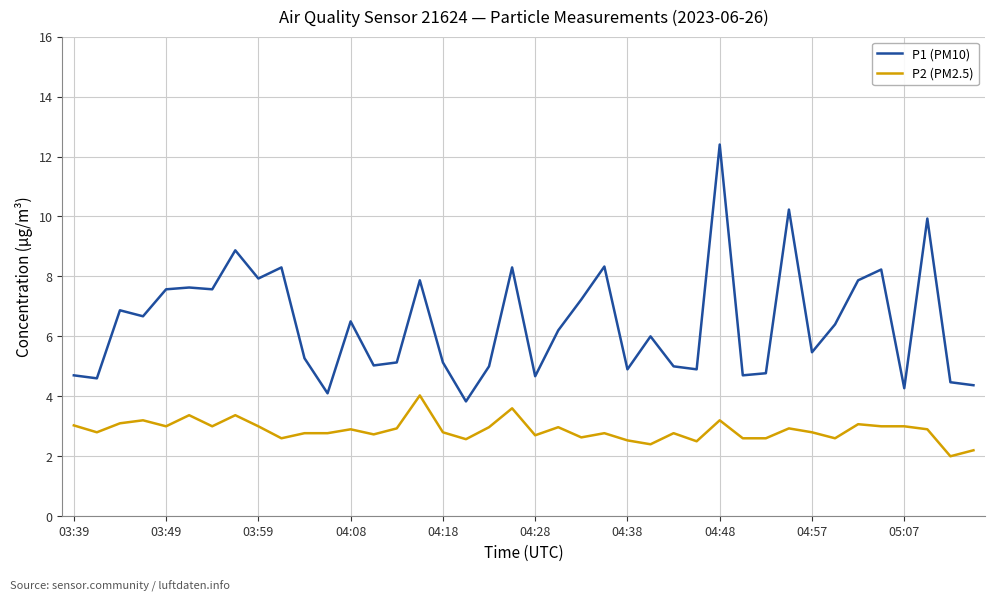

Which series has the largest total across all categories?

P1 (PM10)